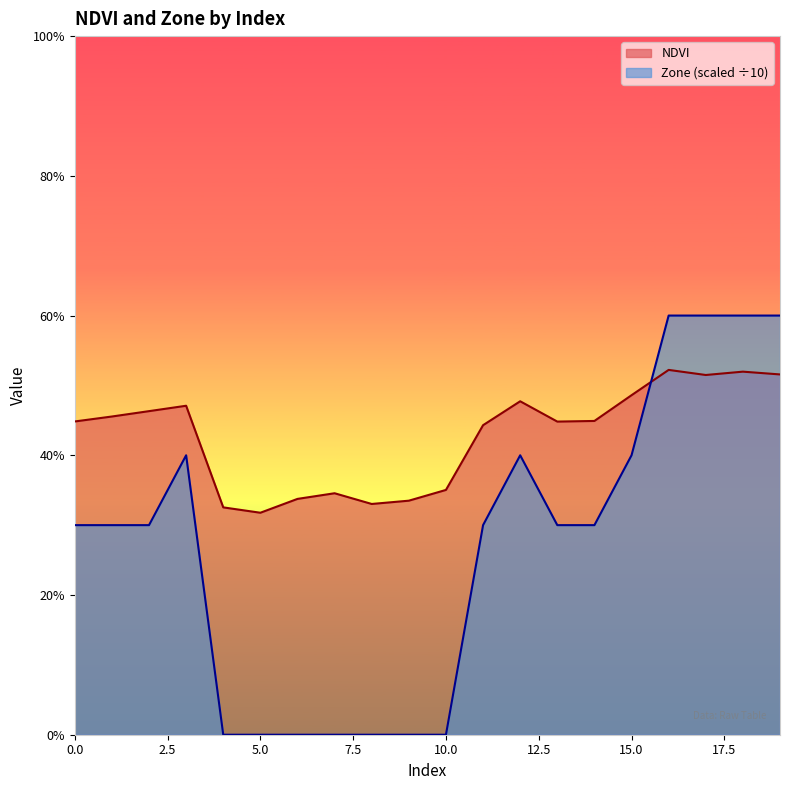

What is the difference between the second highest and minimum values in the NDVI series?

0.2